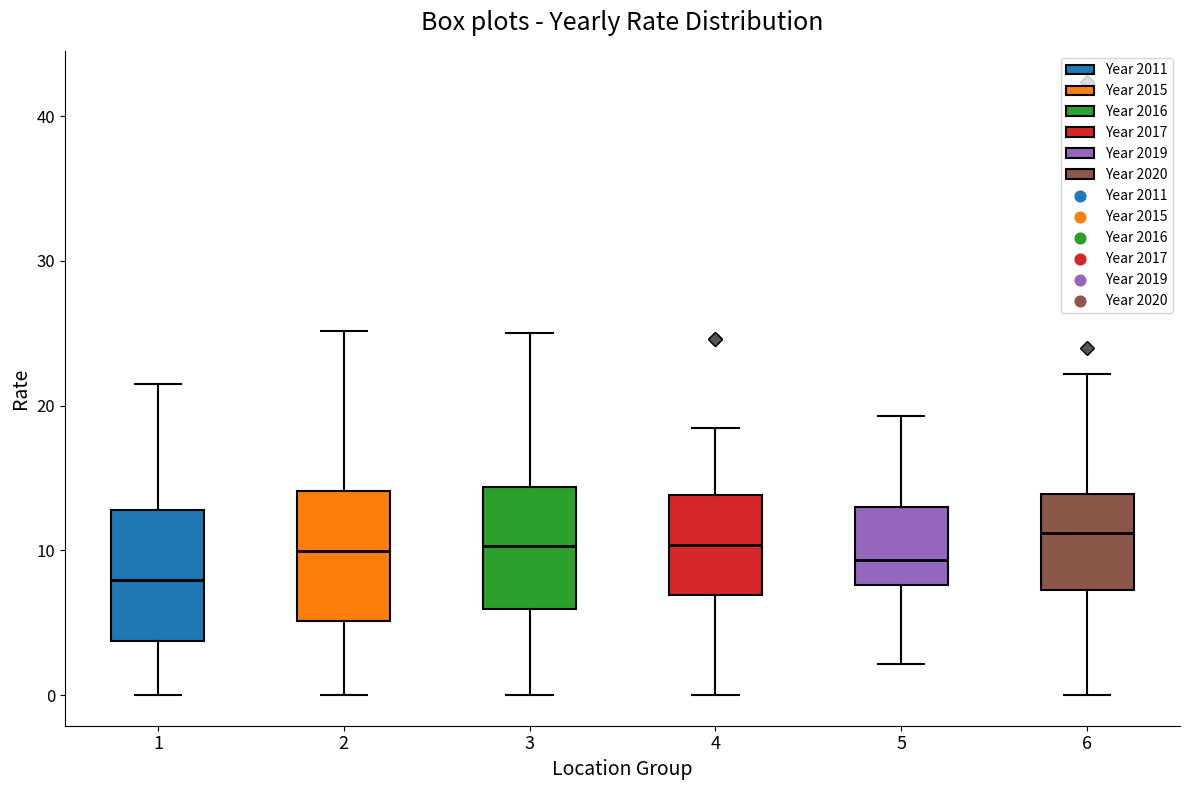

Reading left to right, read every box against the y-axis: the position of its median line, the range the box covers, and the ends of its whiskers. The values are not printed on the chart, so give them approximately, as read against the axis.

1: median 8, box 4 to 13, whiskers 0 to 22
2: median 10, box 5 to 14, whiskers 0 to 25
3: median 10, box 6 to 14, whiskers 0 to 25
4: median 10, box 7 to 14, whiskers 0 to 18
5: median 9, box 8 to 13, whiskers 2 to 19
6: median 11, box 7 to 14, whiskers 0 to 22